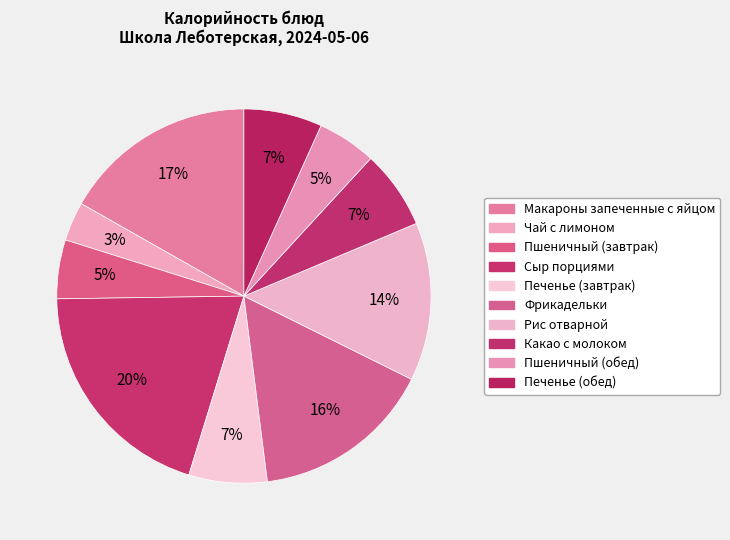

To the nearest percent, what percentage of the pie is Пшеничный (завтрак)?

5%